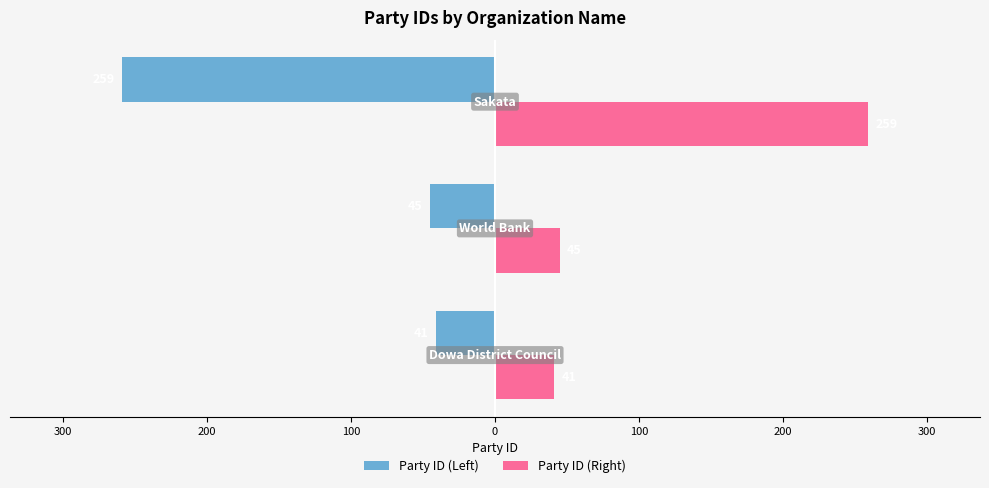

What are all the series names shown in the legend?

Party ID (Left), Party ID (Right)